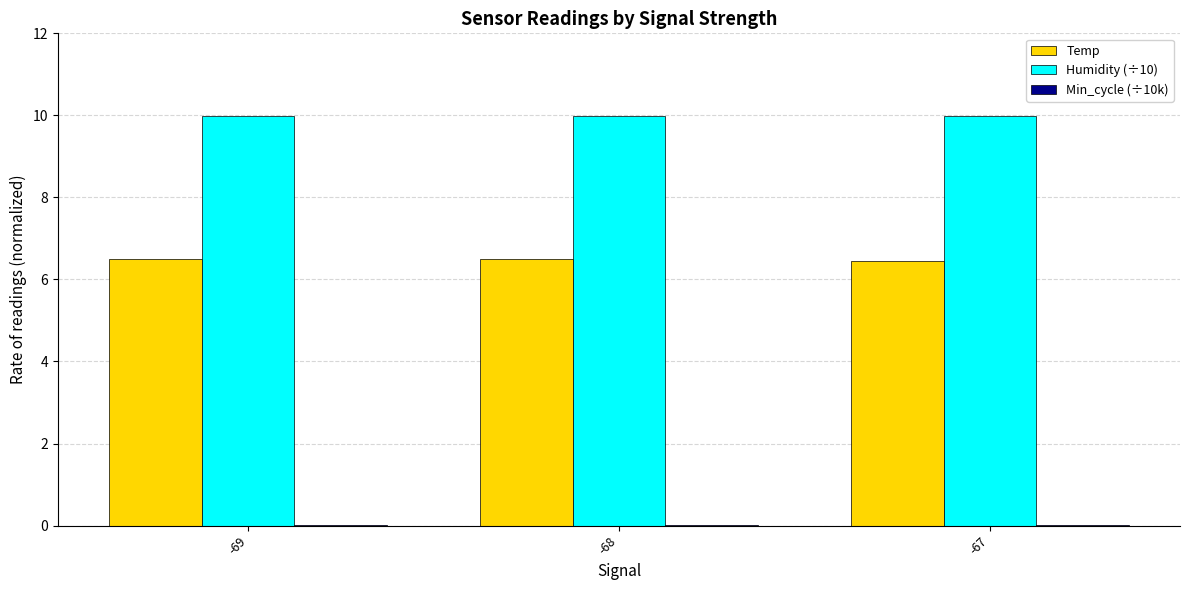

Are the bars grouped side by side (vs. stacked)?

Yes